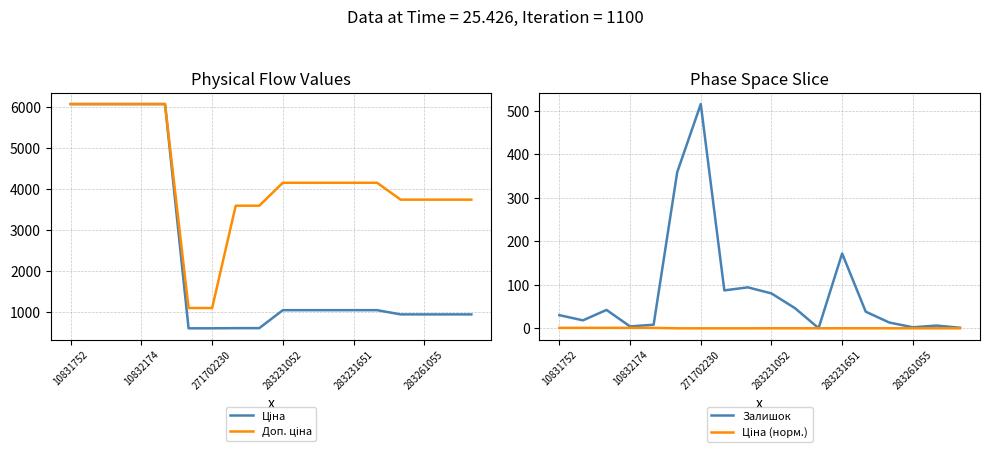

How many values in the Доп. ціна series are below 4145?

8